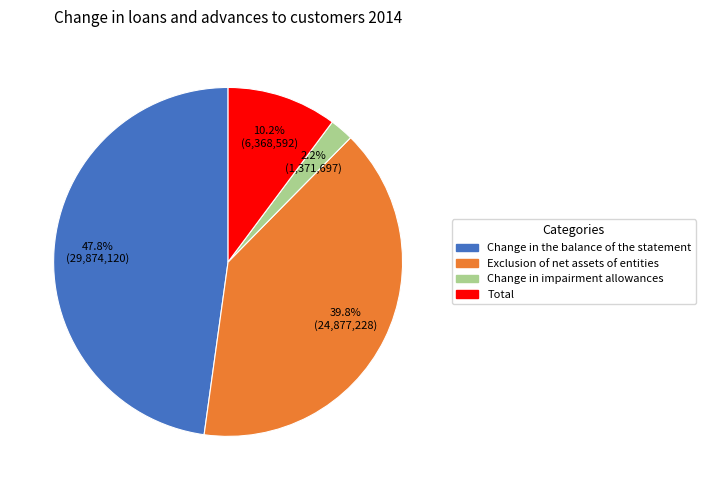

Which slice is the smallest?

Change in impairment allowances